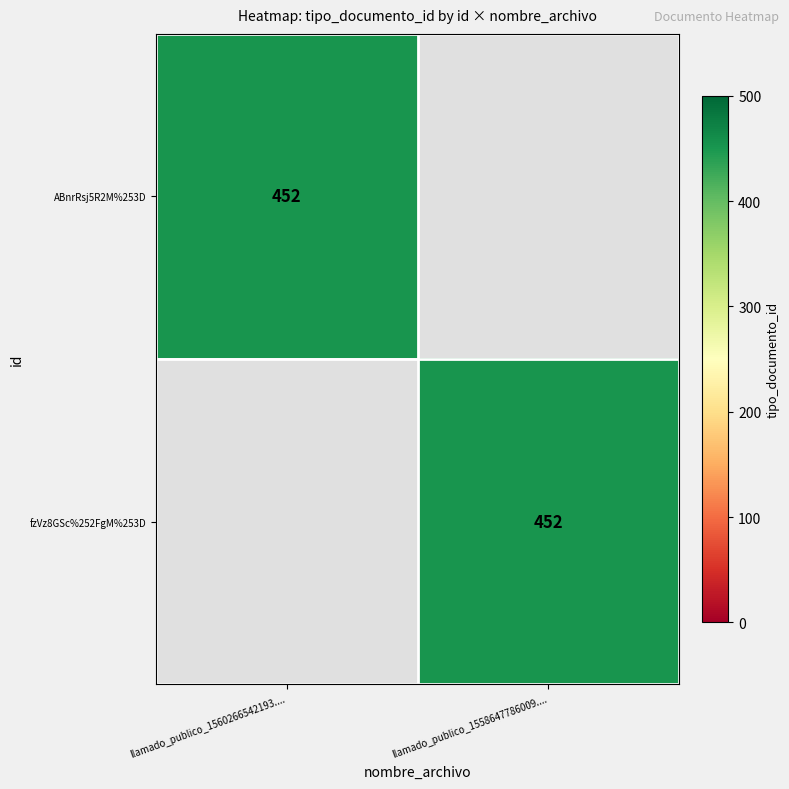

Is it true that fzVz8GSc%252FgM%253D equals 452 at llamado_publico_1558647786009....?

True